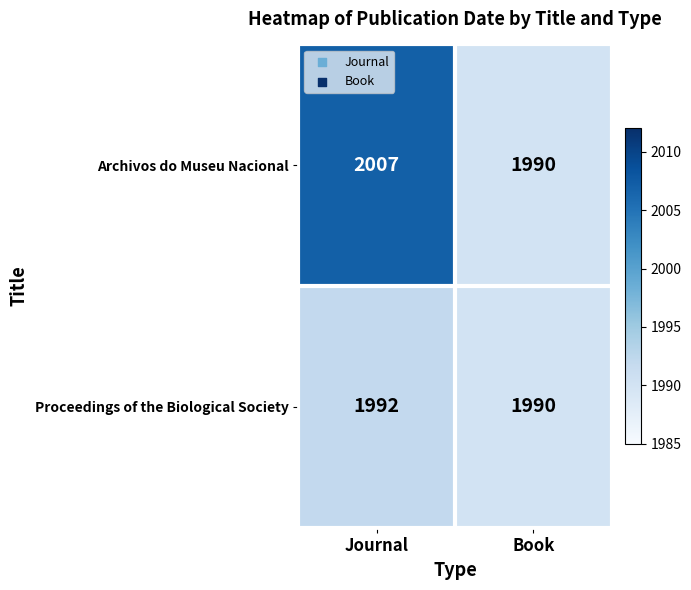

The Archivos do Museu Nacional series shows 458 at Journal. True or false?

False